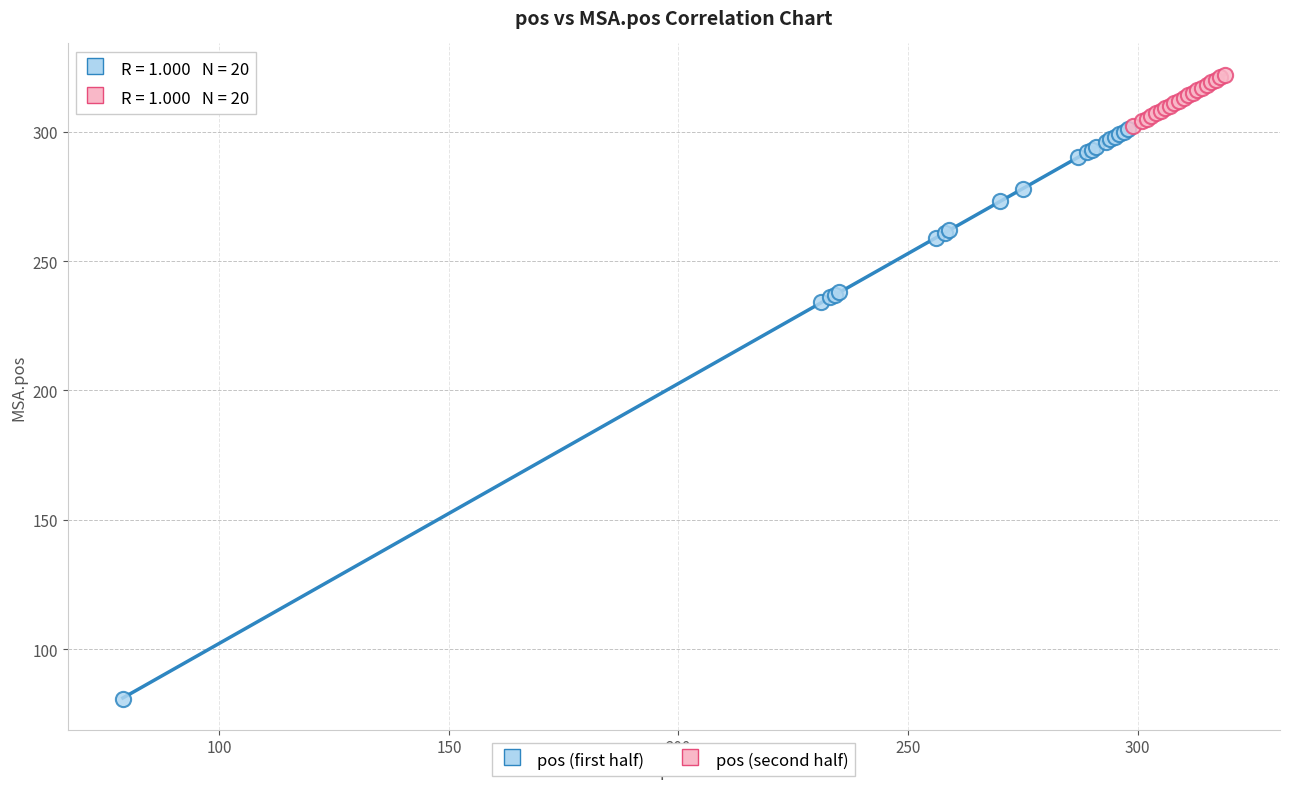

Which series has the widest spread of Y values?

pos (first half)